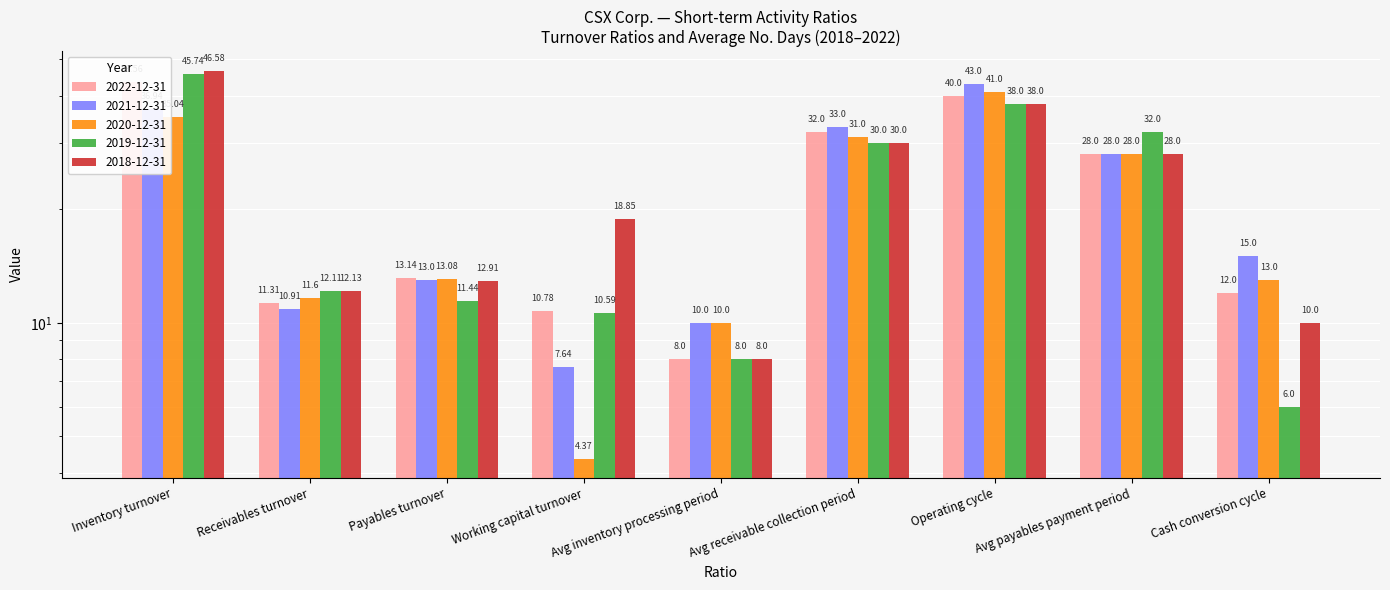

Rank the series at Cash conversion cycle from highest to lowest value.

2021-12-31, 2020-12-31, 2022-12-31, 2018-12-31, 2019-12-31